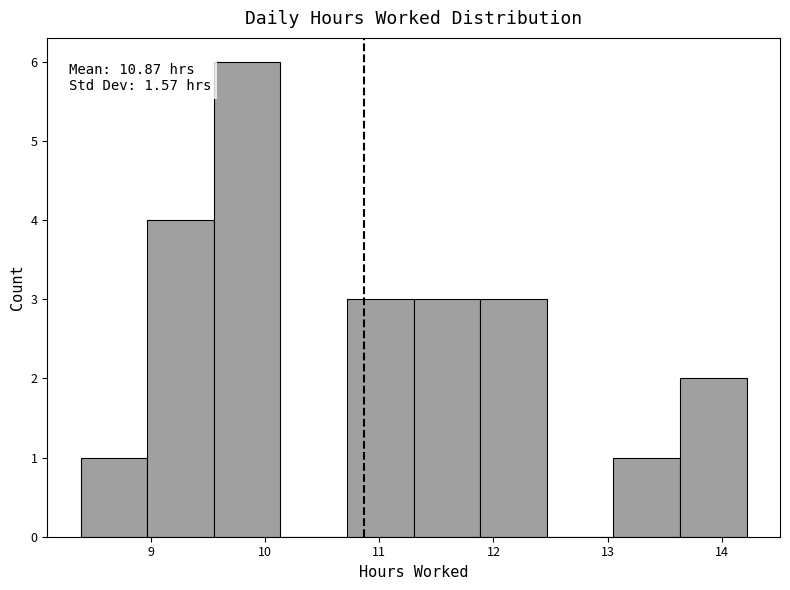

Which range on the x-axis has the tallest bar?

9.5 to 10.1